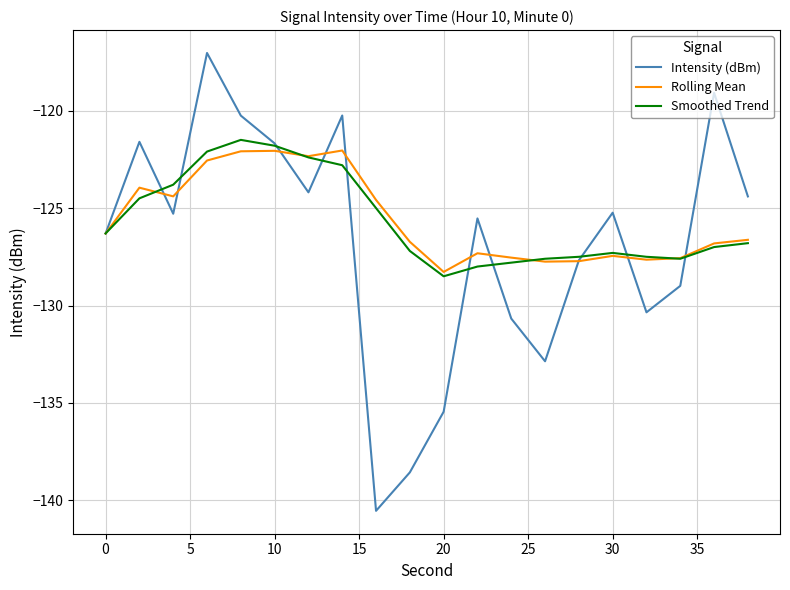

In Smoothed Trend, how many points are lower than both neighbors (excluding endpoints)?

2